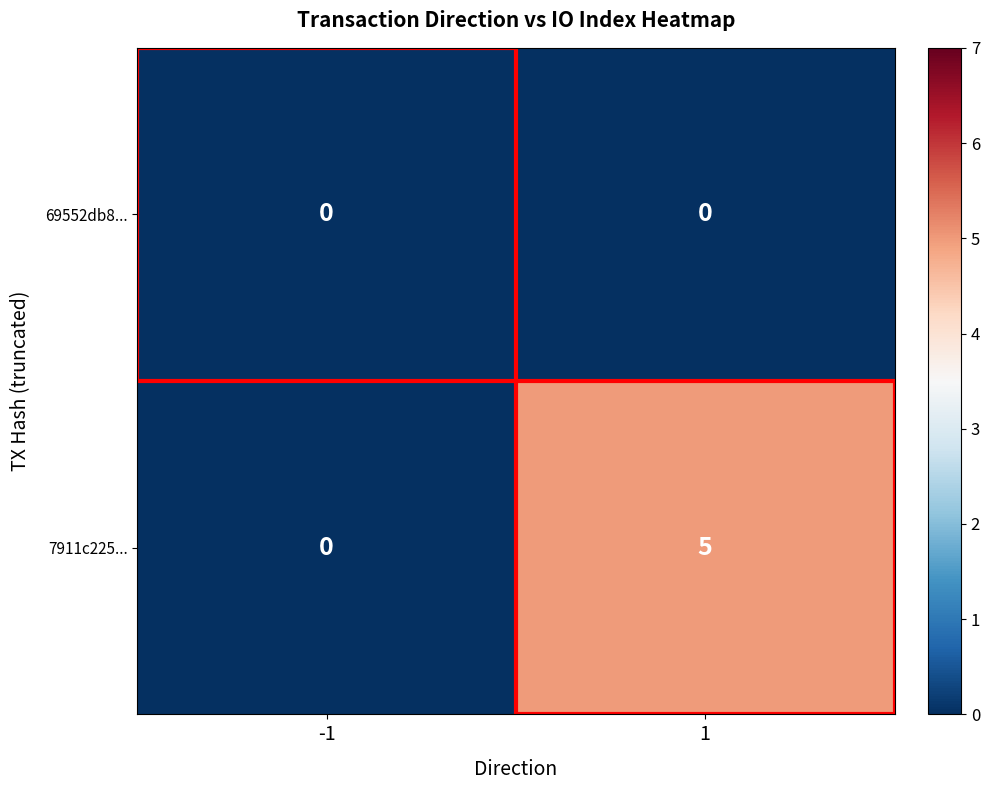

The 7911c225... series shows -2 at -1. True or false?

False